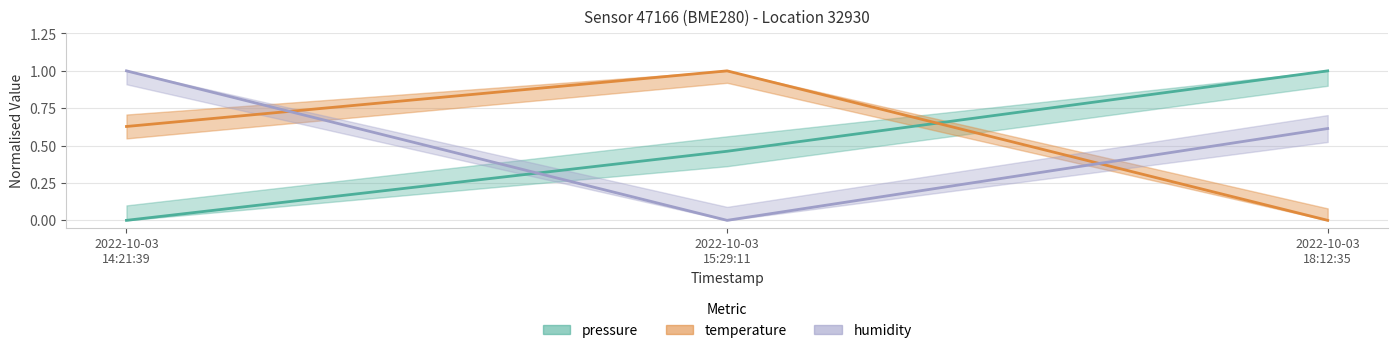

What is the spread (max minus min) of values at 2022-10-03 18:12:35?

1.0